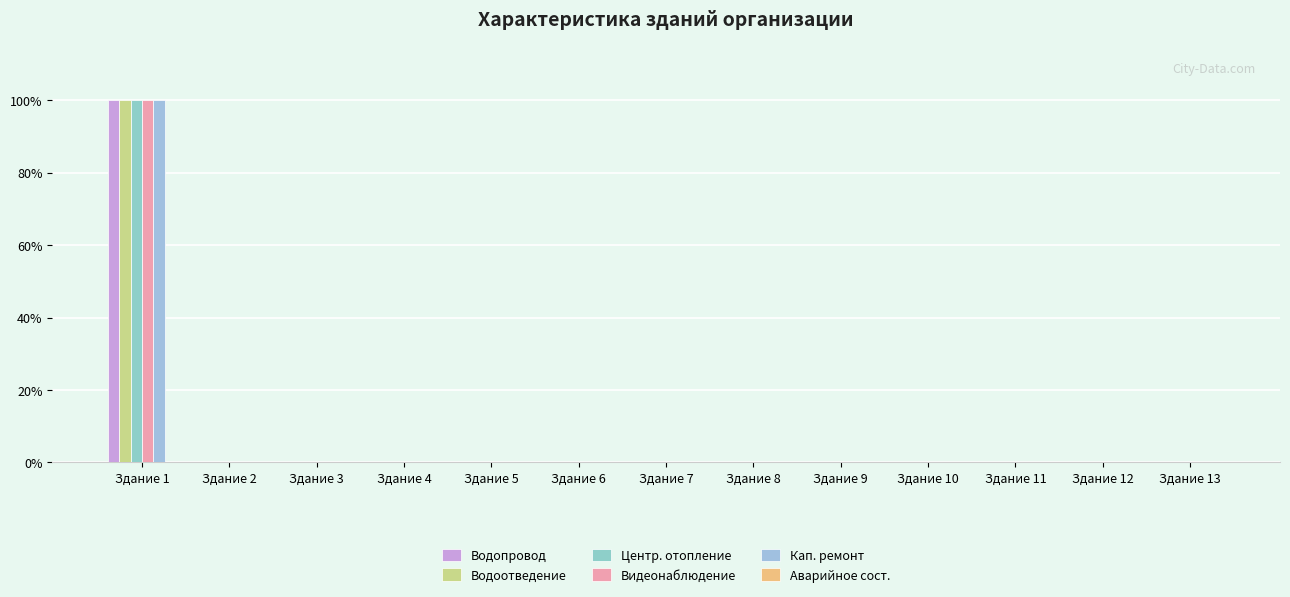

Reading right to left, what are all the values shown in this chart?

Водопровод: Здание 13=0	Здание 12=0	Здание 11=0	Здание 10=0	Здание 9=0	Здание 8=0	Здание 7=0	Здание 6=0	Здание 5=0	Здание 4=0	Здание 3=0	Здание 2=0	Здание 1=1
Водоотведение: Здание 13=0	Здание 12=0	Здание 11=0	Здание 10=0	Здание 9=0	Здание 8=0	Здание 7=0	Здание 6=0	Здание 5=0	Здание 4=0	Здание 3=0	Здание 2=0	Здание 1=1
Центр. отопление: Здание 13=0	Здание 12=0	Здание 11=0	Здание 10=0	Здание 9=0	Здание 8=0	Здание 7=0	Здание 6=0	Здание 5=0	Здание 4=0	Здание 3=0	Здание 2=0	Здание 1=1
Видеонаблюдение: Здание 13=0	Здание 12=0	Здание 11=0	Здание 10=0	Здание 9=0	Здание 8=0	Здание 7=0	Здание 6=0	Здание 5=0	Здание 4=0	Здание 3=0	Здание 2=0	Здание 1=1
Кап. ремонт: Здание 13=0	Здание 12=0	Здание 11=0	Здание 10=0	Здание 9=0	Здание 8=0	Здание 7=0	Здание 6=0	Здание 5=0	Здание 4=0	Здание 3=0	Здание 2=0	Здание 1=1
Аварийное сост.: Здание 13=0	Здание 12=0	Здание 11=0	Здание 10=0	Здание 9=0	Здание 8=0	Здание 7=0	Здание 6=0	Здание 5=0	Здание 4=0	Здание 3=0	Здание 2=0	Здание 1=0